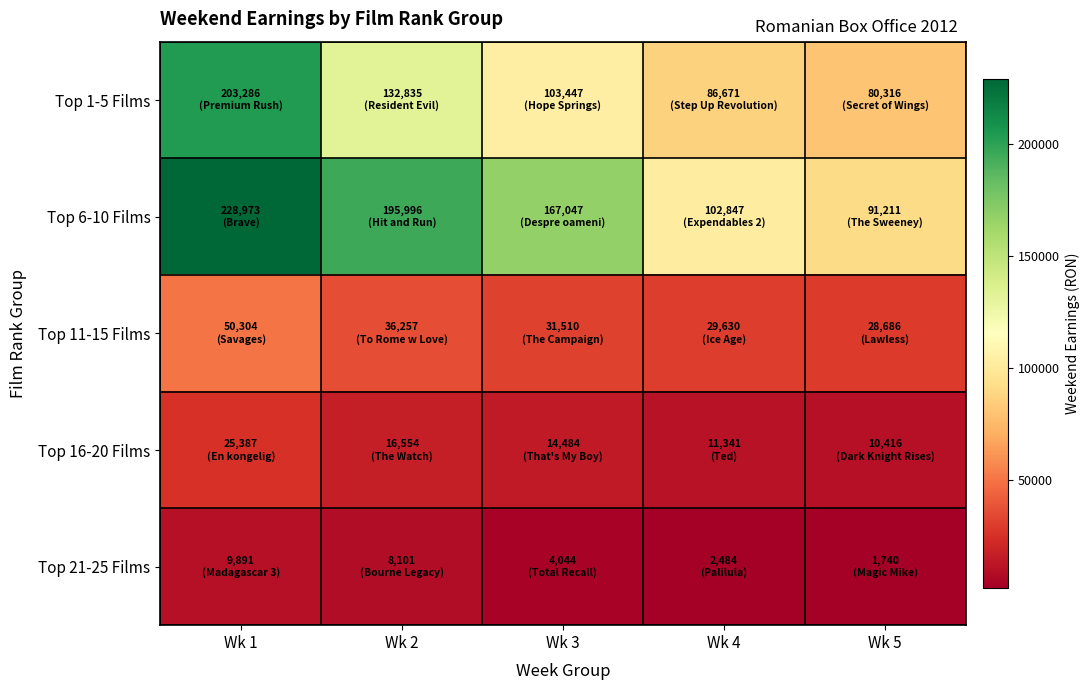

Rank the series at Wk 3 from highest to lowest value.

Top 6-10 Films, Top 1-5 Films, Top 11-15 Films, Top 16-20 Films, Top 21-25 Films